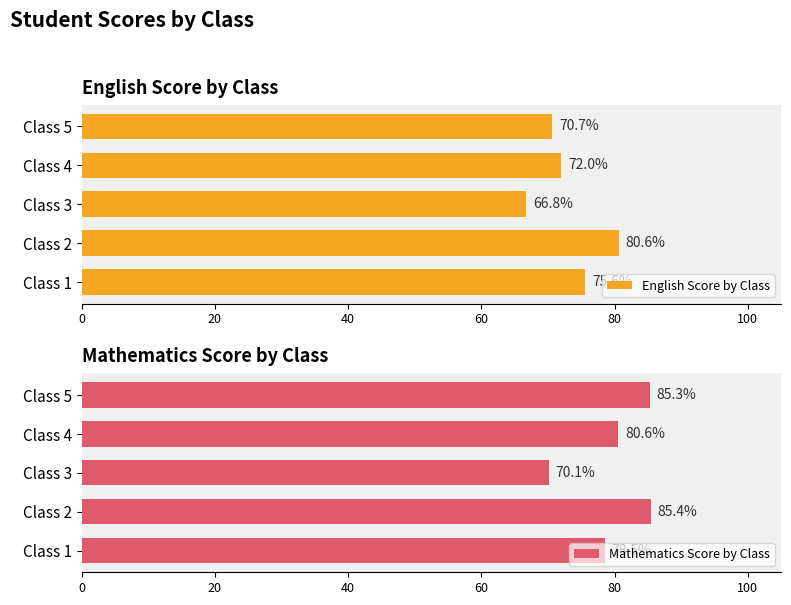

What is the difference between the English Score by Class values at Class 3 and Class 2?

13.8